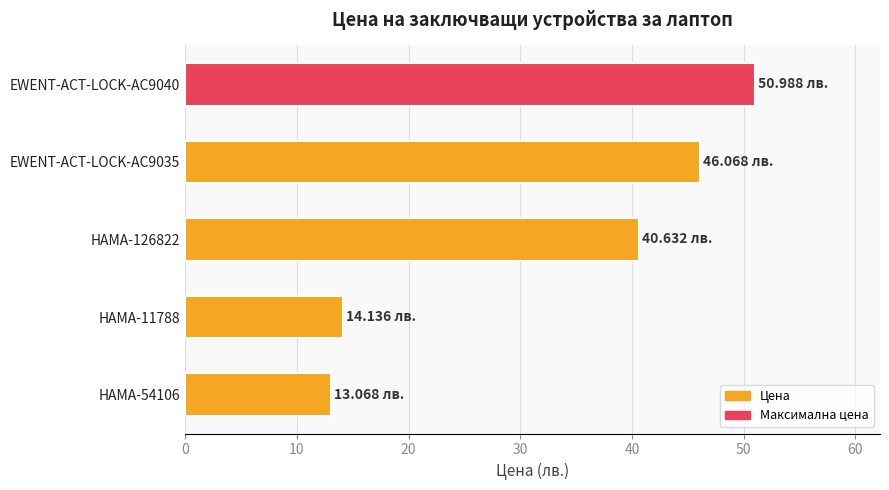

What is the smallest value displayed?

13.1